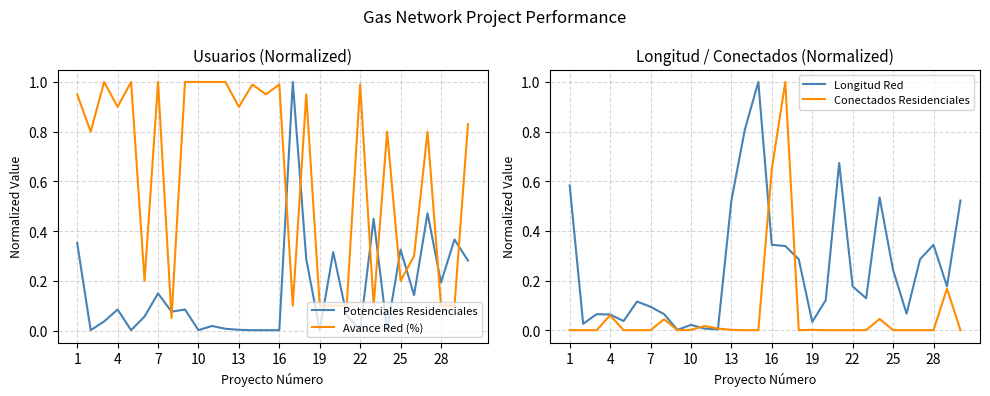

True or false: Avance Red (%) and Potenciales Residenciales intersect in this chart.

True